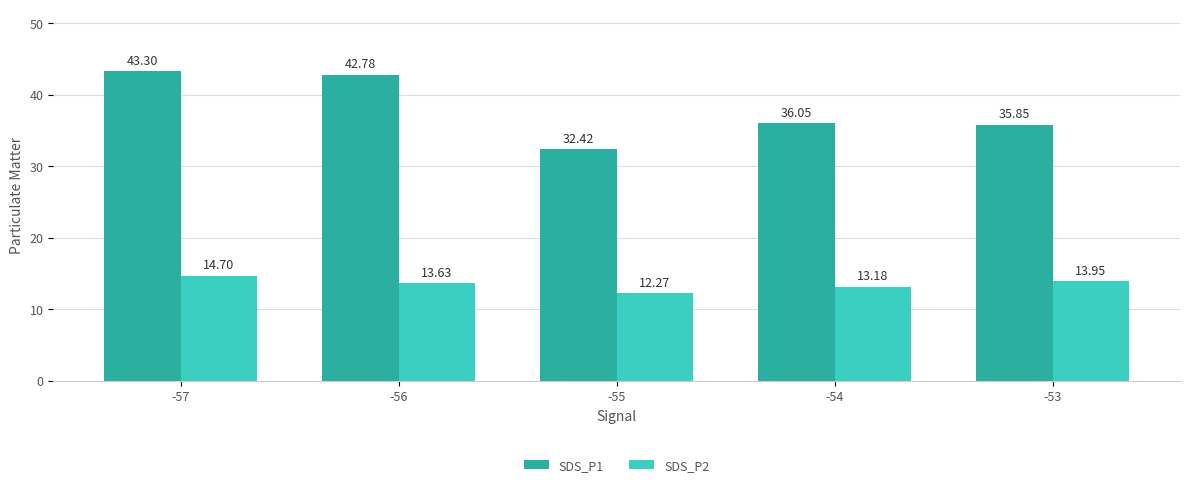

What is the value of the SDS_P1 bar at the 2nd from the left?

42.8